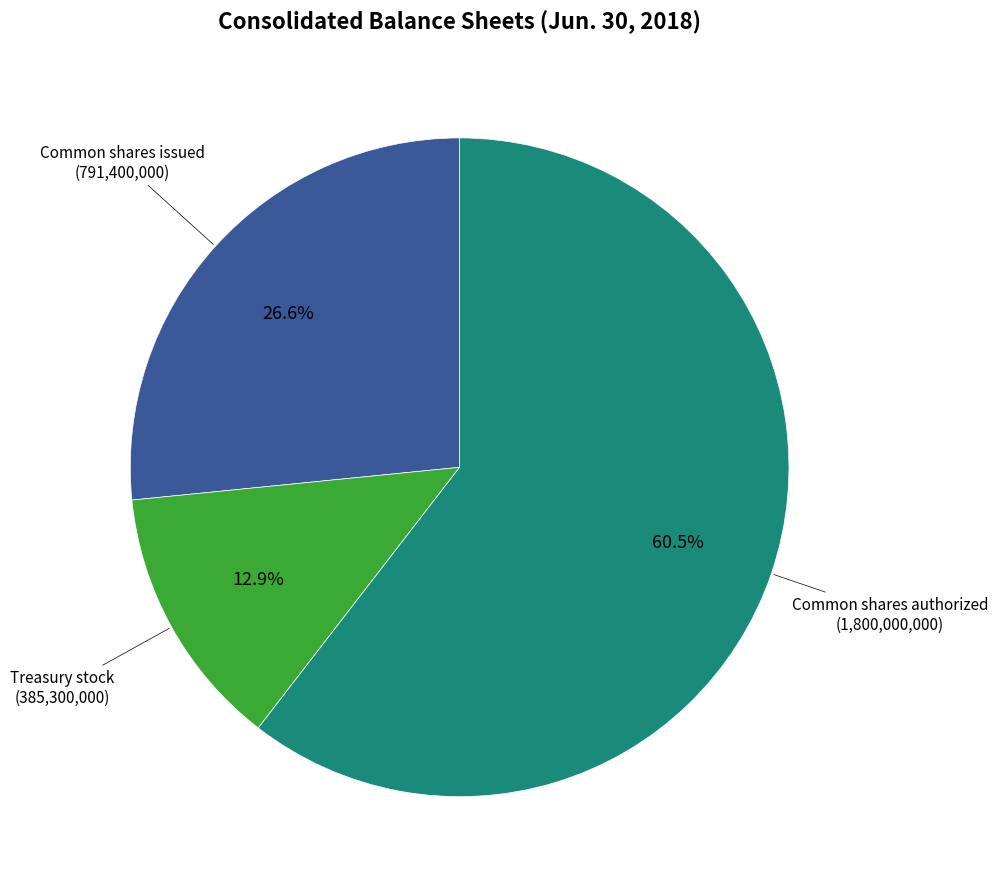

How many slices are in this pie chart?

3